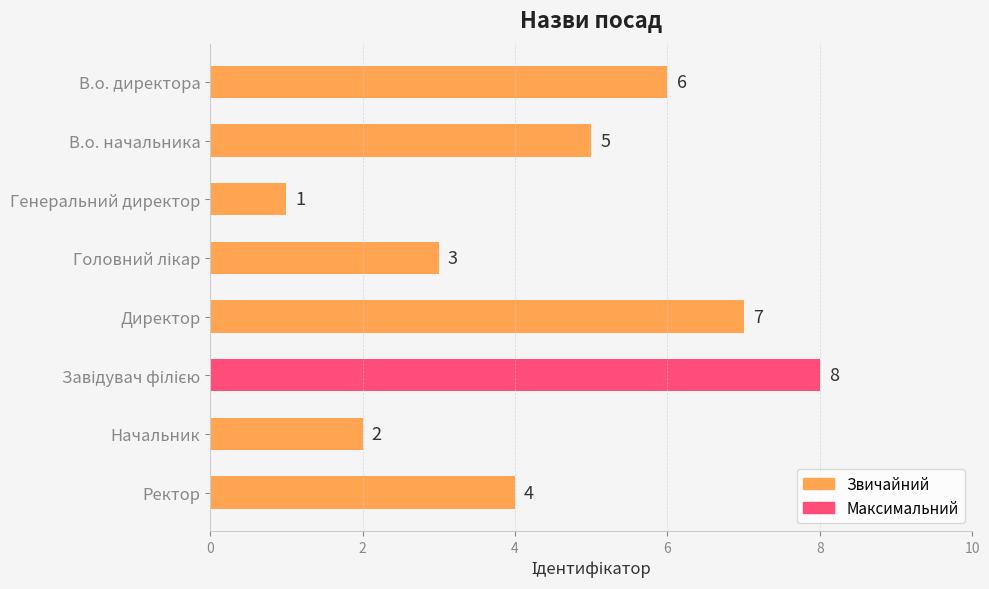

What is the value of the 1st bar from the top?

6